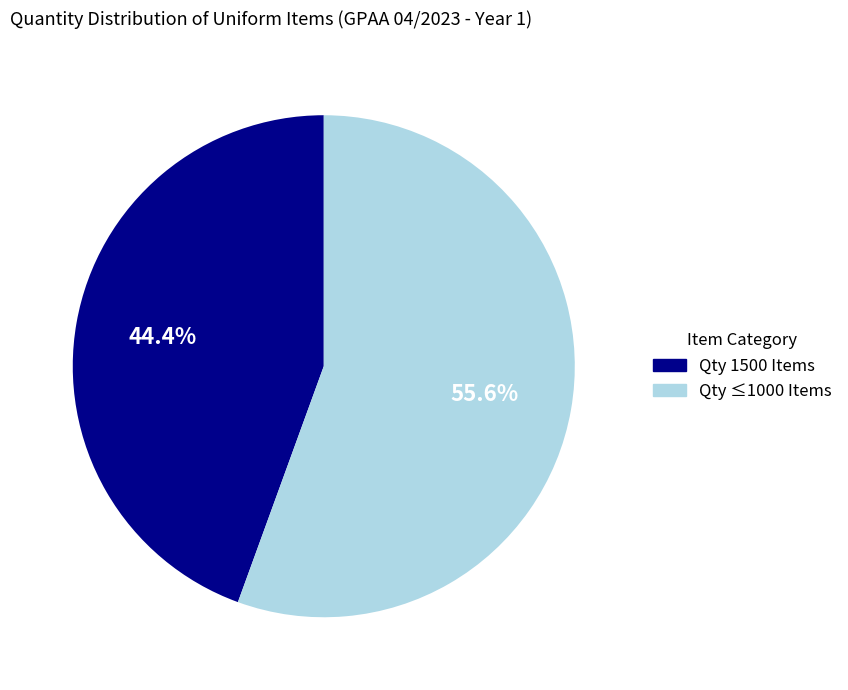

Does any single category account for the majority?

Yes